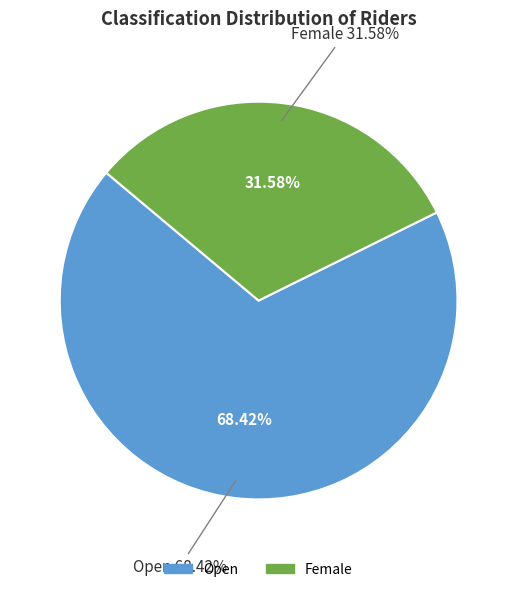

Combined, what portion of the pie is Open and Female?

100.0%